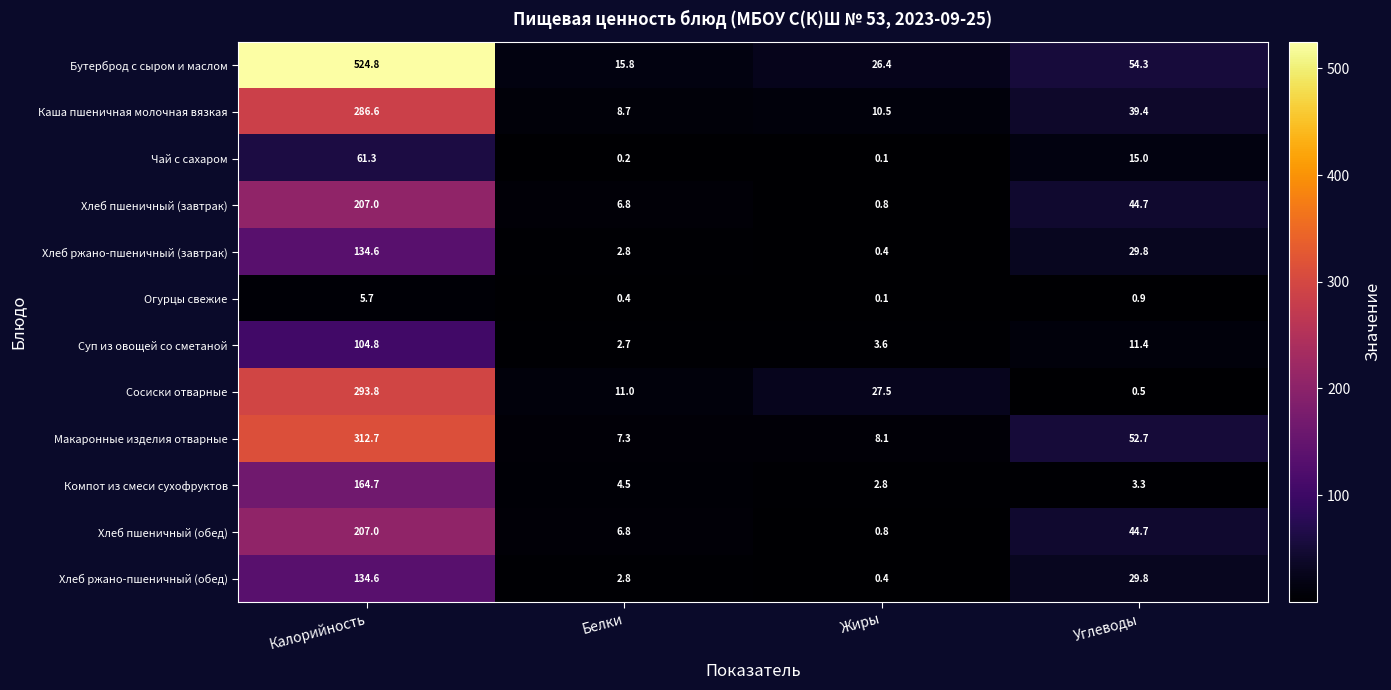

Where is Макаронные изделия отварные nearest to the value 160?

Углеводы